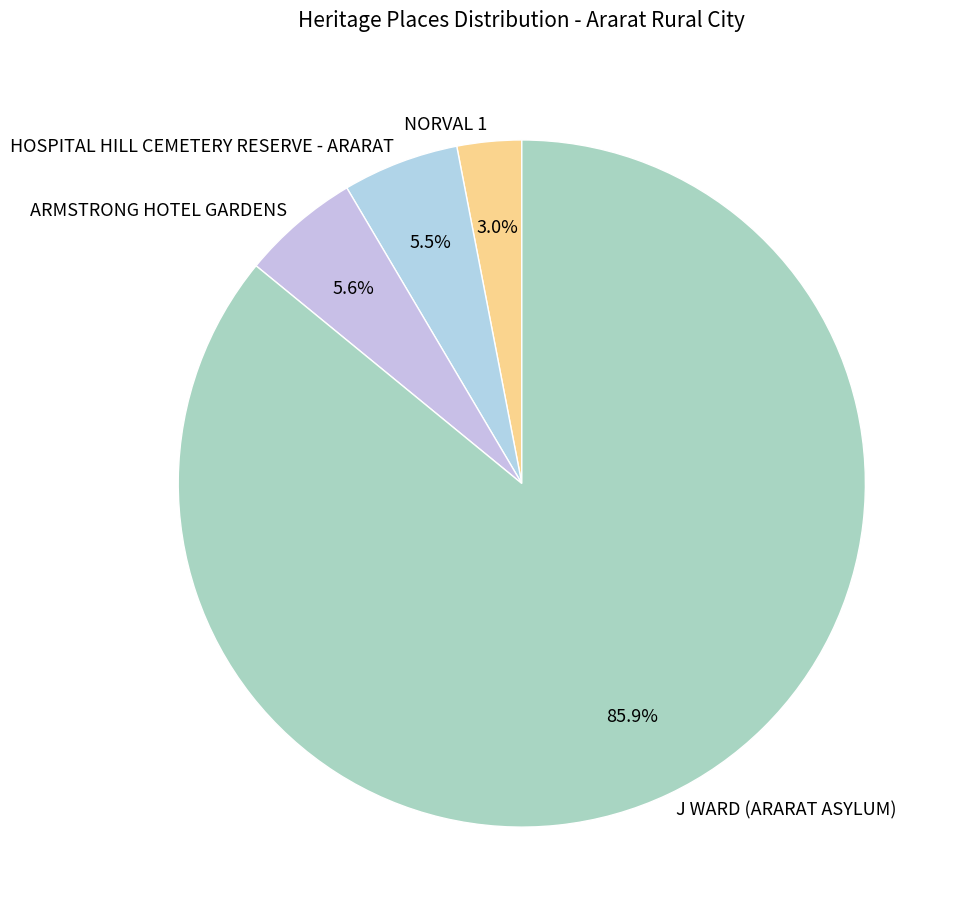

The J WARD (ARARAT ASYLUM) slice represents 76% of the pie. True or false?

False